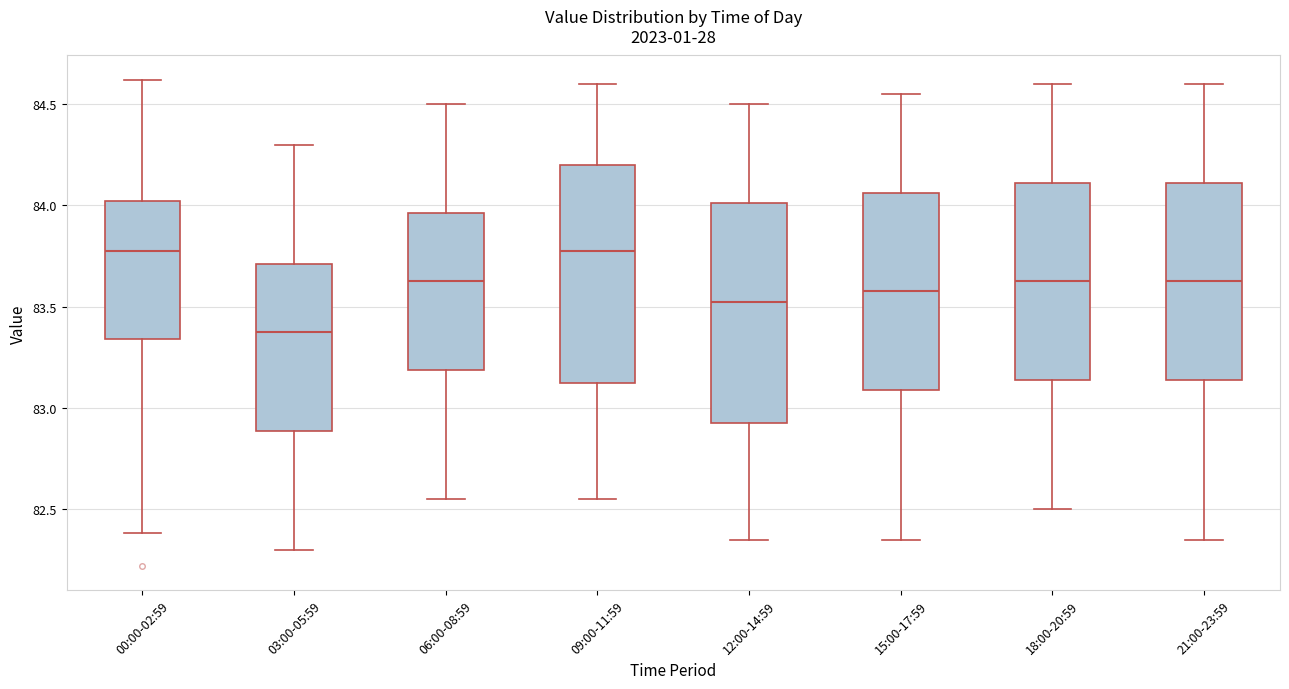

Reading left to right, read every box against the y-axis: the position of its median line, the range the box covers, and the ends of its whiskers. The values are not printed on the chart, so give them approximately, as read against the axis.

00:00-02:59: median 83.80, box 83.35 to 84.00, whiskers 82.40 to 84.60
03:00-05:59: median 83.40, box 82.90 to 83.70, whiskers 82.30 to 84.30
06:00-08:59: median 83.65, box 83.20 to 83.95, whiskers 82.55 to 84.50
09:00-11:59: median 83.80, box 83.15 to 84.20, whiskers 82.55 to 84.60
12:00-14:59: median 83.55, box 82.95 to 84.00, whiskers 82.35 to 84.50
15:00-17:59: median 83.60, box 83.10 to 84.05, whiskers 82.35 to 84.55
18:00-20:59: median 83.65, box 83.15 to 84.10, whiskers 82.50 to 84.60
21:00-23:59: median 83.65, box 83.15 to 84.10, whiskers 82.35 to 84.60